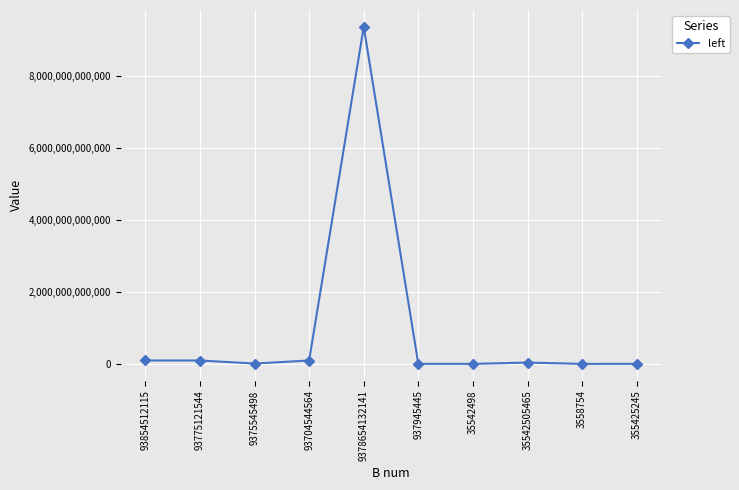

What is the difference between the maximum and minimum values?

9378650573387